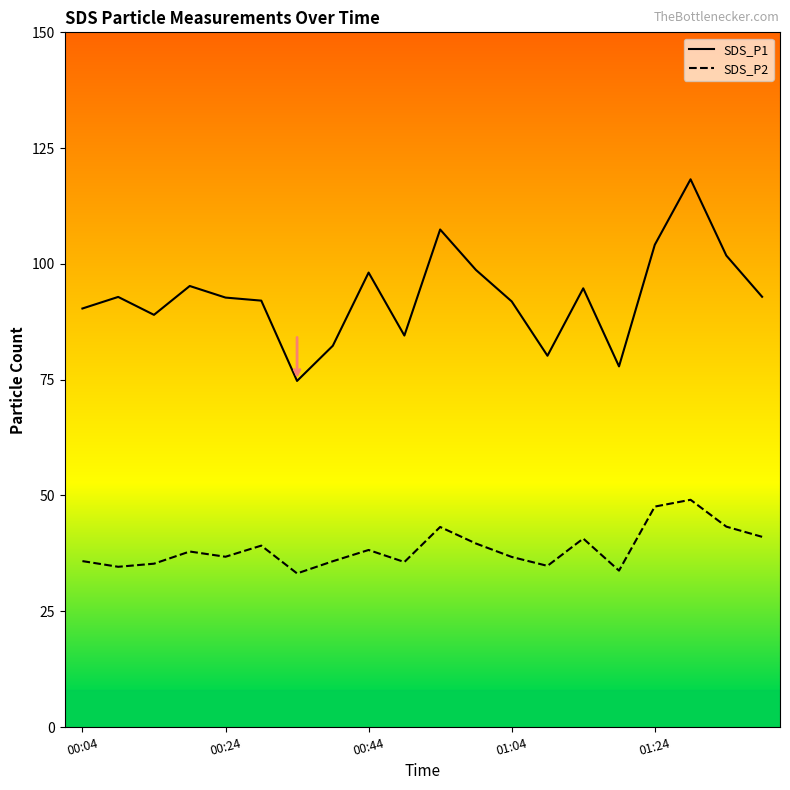

True or false: SDS_P2 has more than 2 points higher than both neighbors.

True